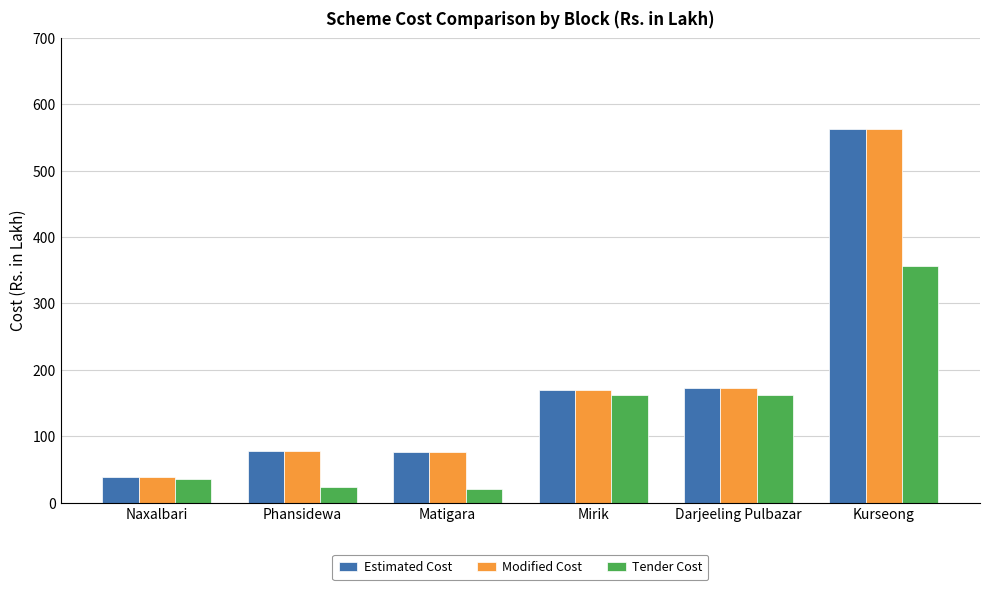

What is the difference between the maximum and minimum values in the Estimated Cost series?

523.9